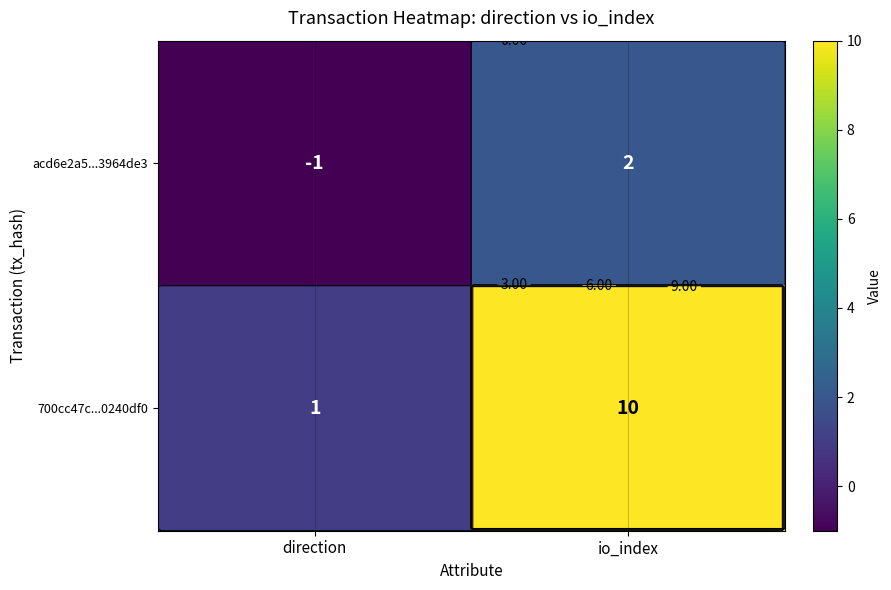

What is the minimum value shown in the chart?

-1